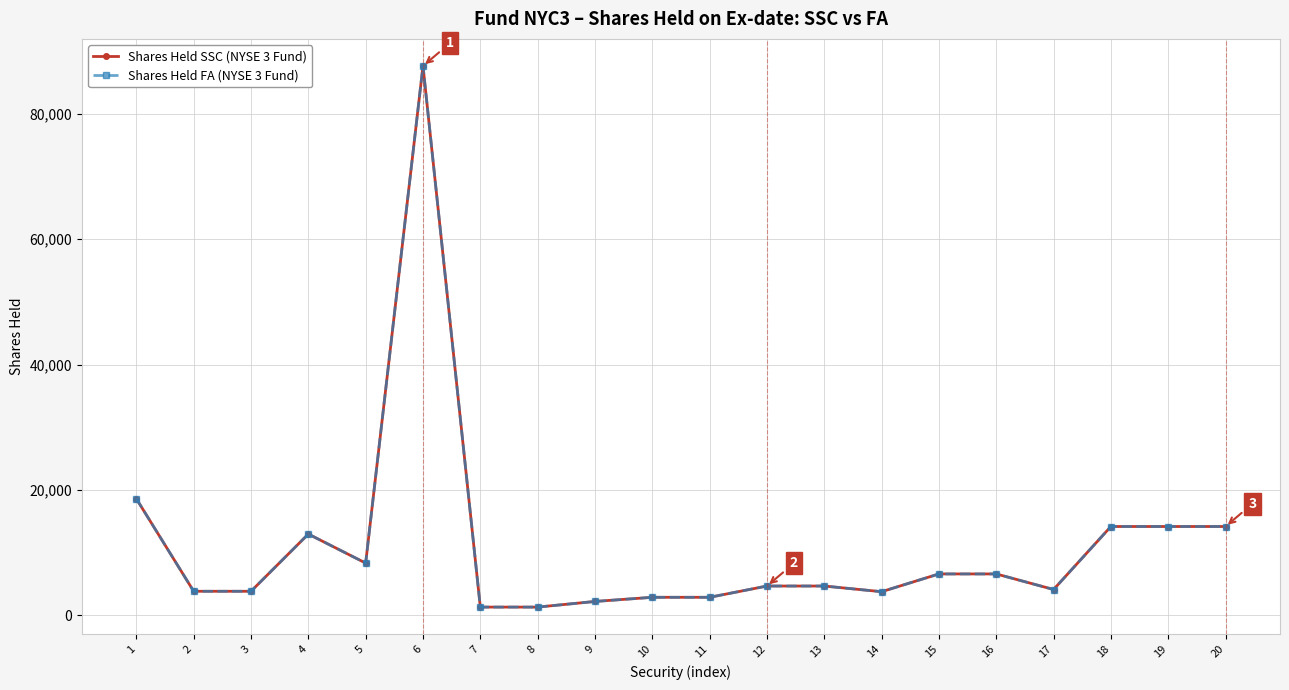

Is it true that Shares Held FA (NYSE 3 Fund) equals 2838 at 10?

True